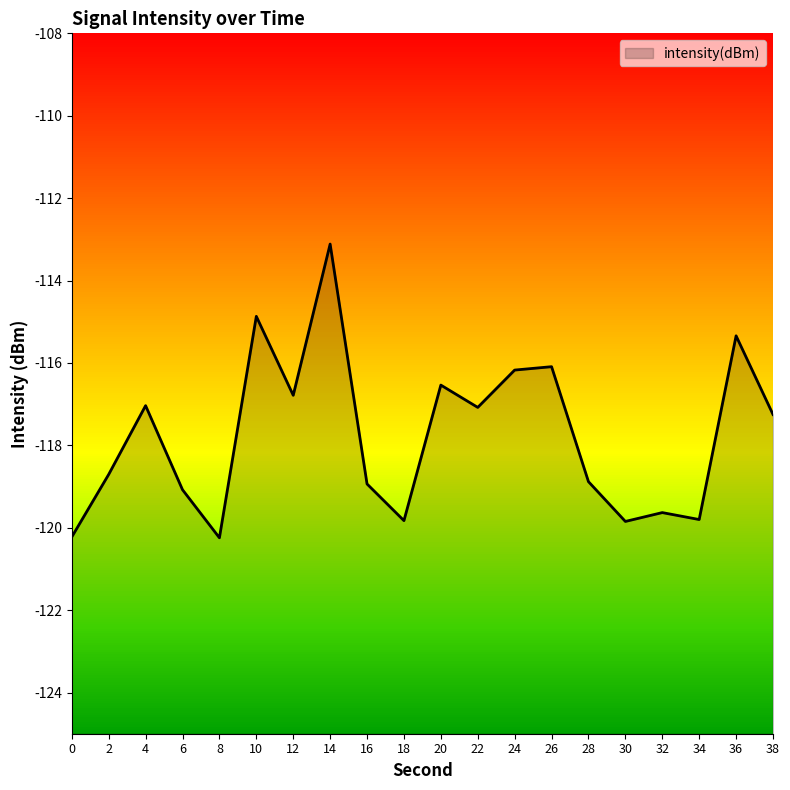

How many data points are less than -117?

13